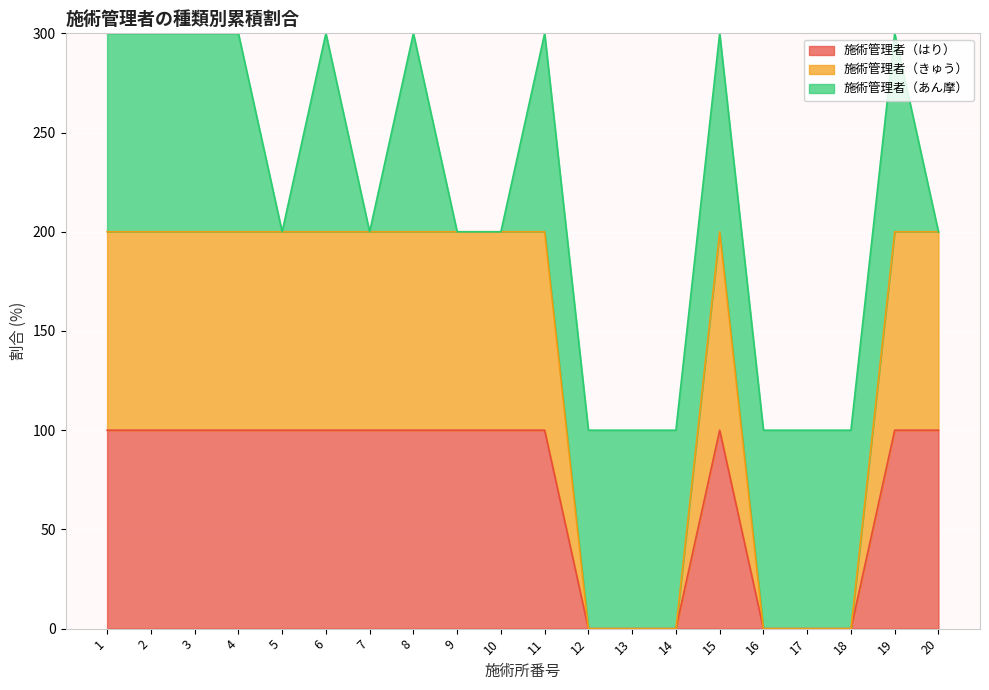

True or false: 施術管理者（きゅう） and 施術管理者（はり） cross at least once.

False